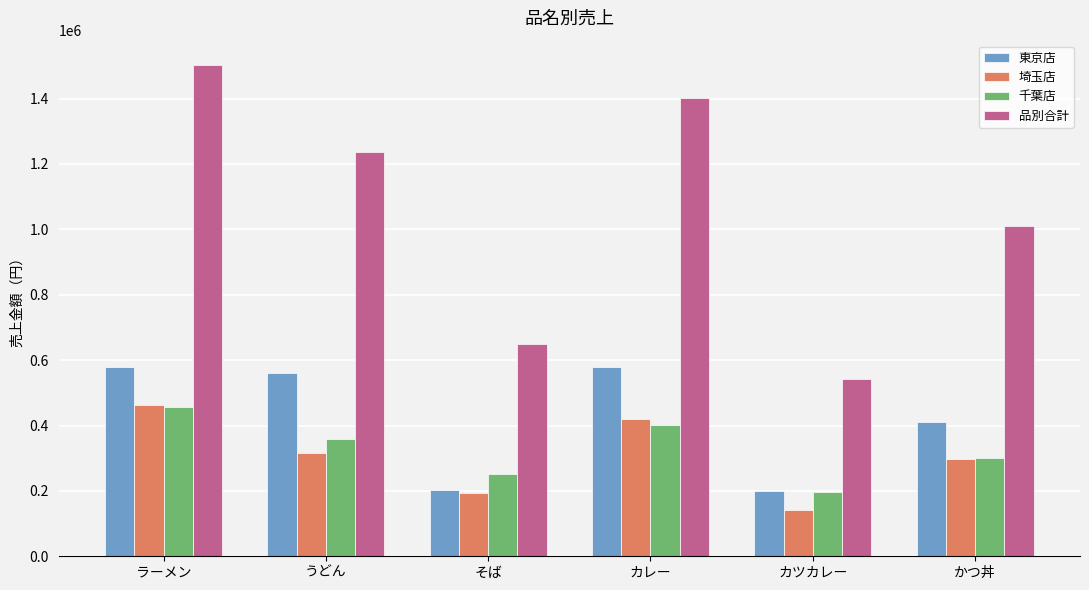

What is the smallest value displayed?

142000